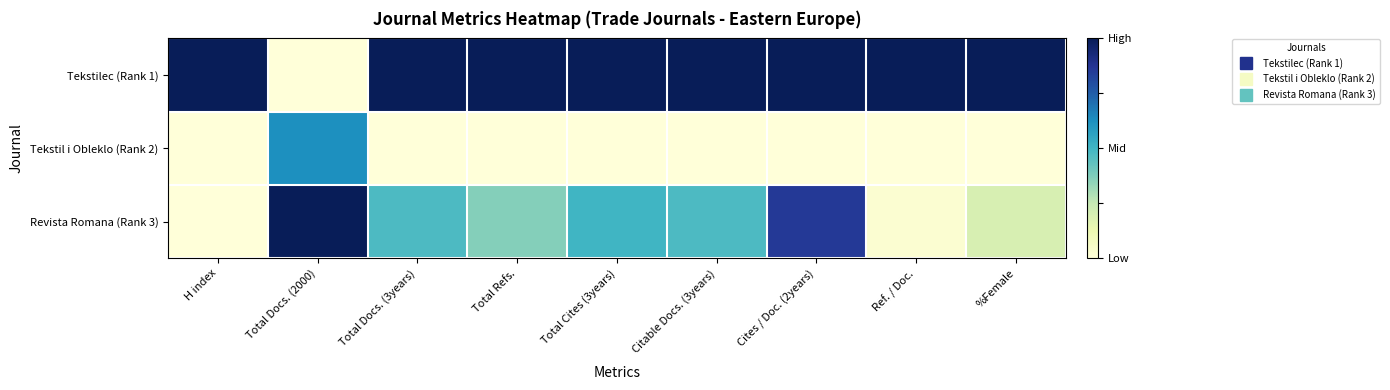

Which has a higher value, Total Docs. (3years) or Cites / Doc. (2years)?

Total Docs. (3years)